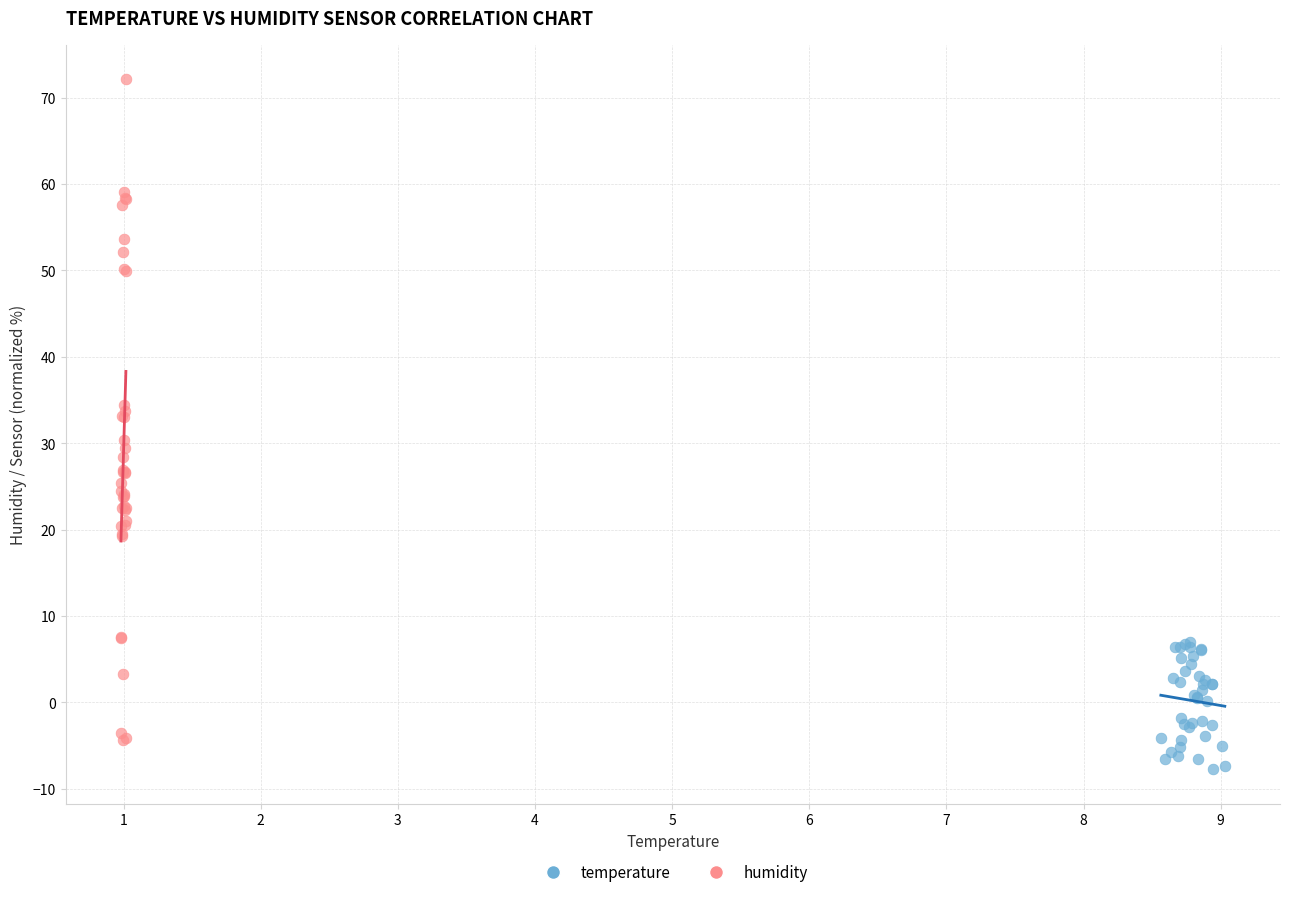

Which series contains the highest Y value?

humidity